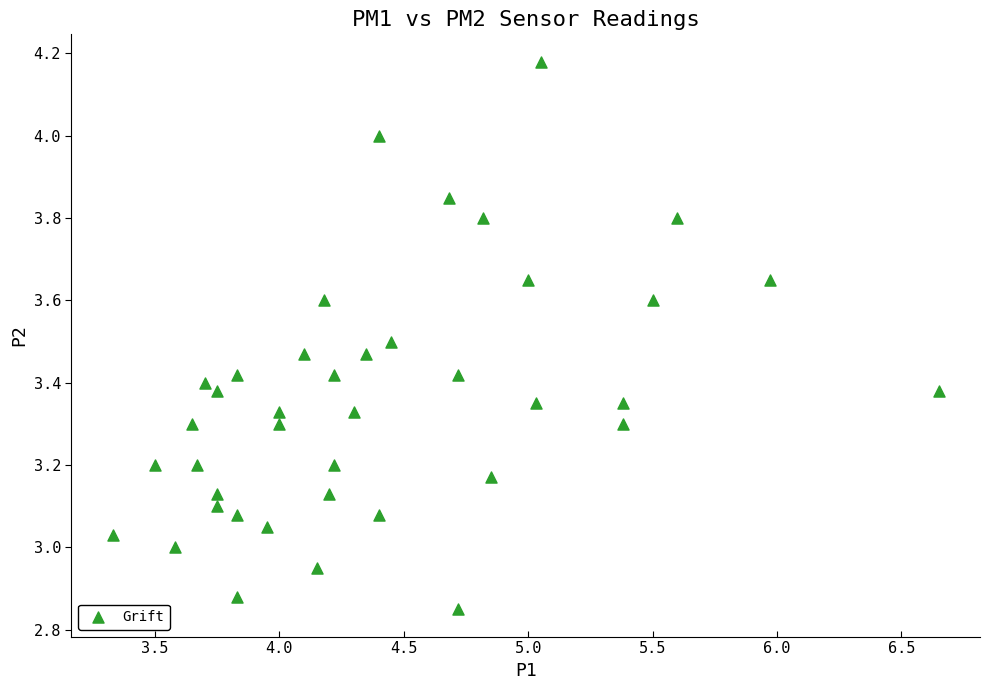

What is the range of Y values (max minus min)?

1.3